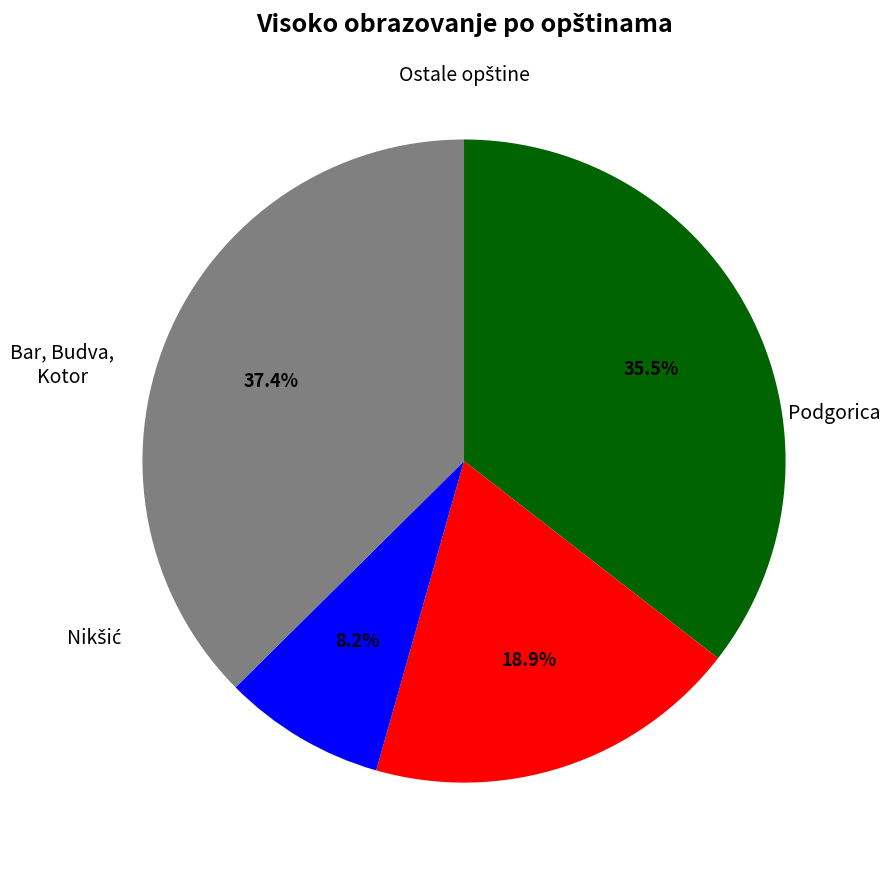

Count the number of slices in the pie.

4